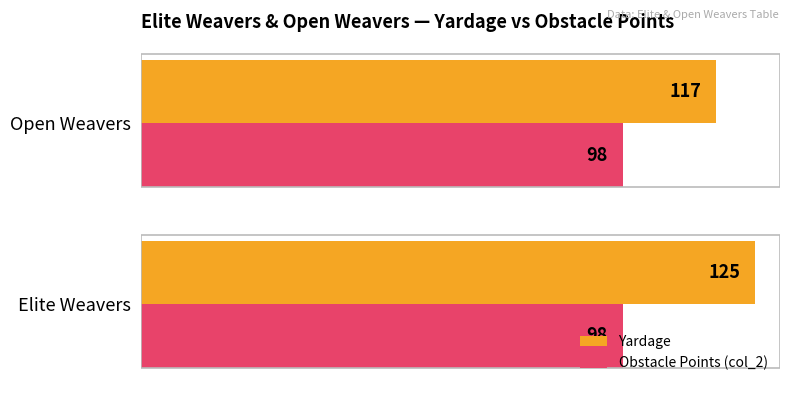

What is the maximum value shown in the chart?

125